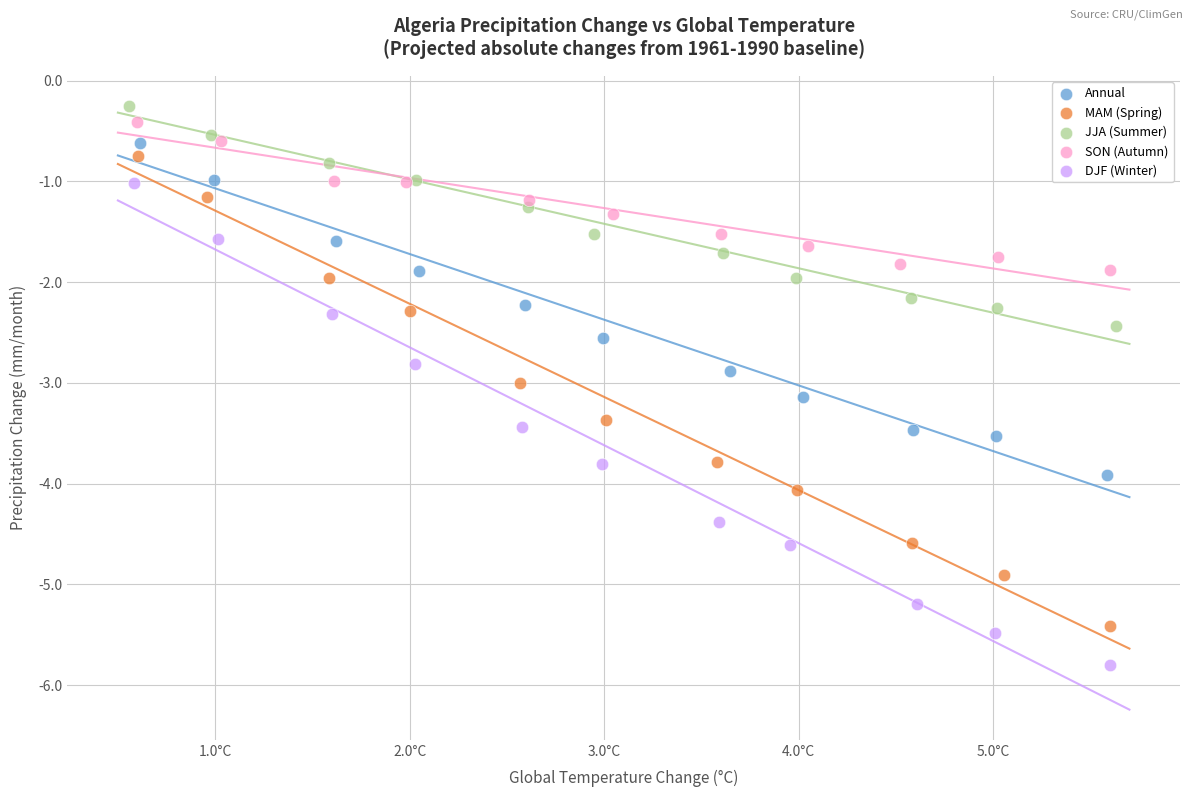

Which series has the largest Y range (max minus min)?

DJF (Winter)